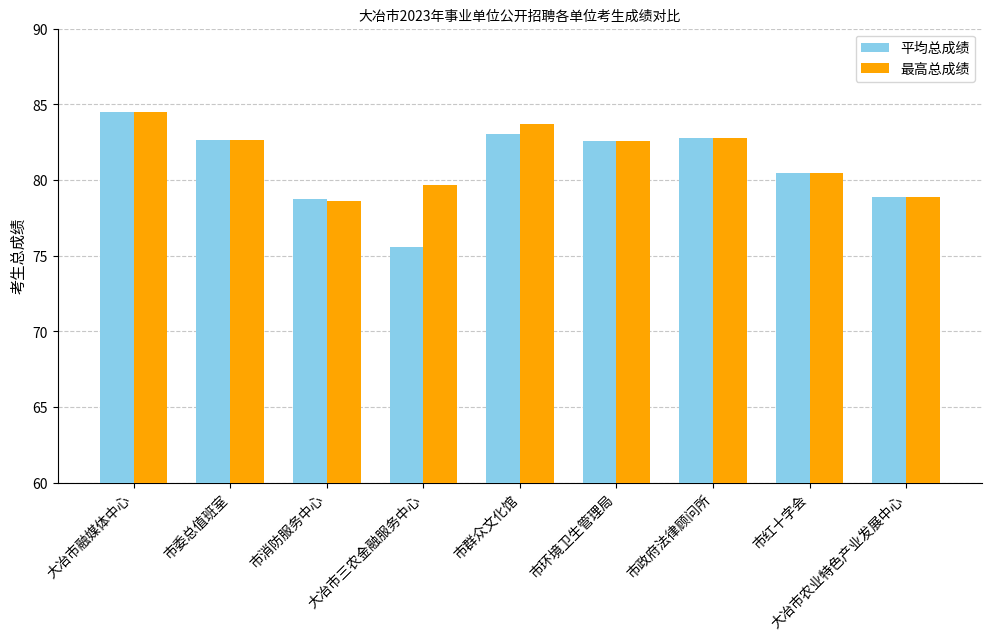

Reading left to right, list all the values displayed in this chart.

平均总成绩: 大冶市融媒体中心=84.5	市委总值班室=82.6	市消防服务中心=78.8	大冶市三农金融服务中心=75.6	市群众文化馆=83.1	市环境卫生管理局=82.6	市政府法律顾问所=82.8	市红十字会=80.5	大冶市农业特色产业发展中心=78.9
最高总成绩: 大冶市融媒体中心=84.5	市委总值班室=82.6	市消防服务中心=78.6	大冶市三农金融服务中心=79.7	市群众文化馆=83.7	市环境卫生管理局=82.6	市政府法律顾问所=82.8	市红十字会=80.5	大冶市农业特色产业发展中心=78.9